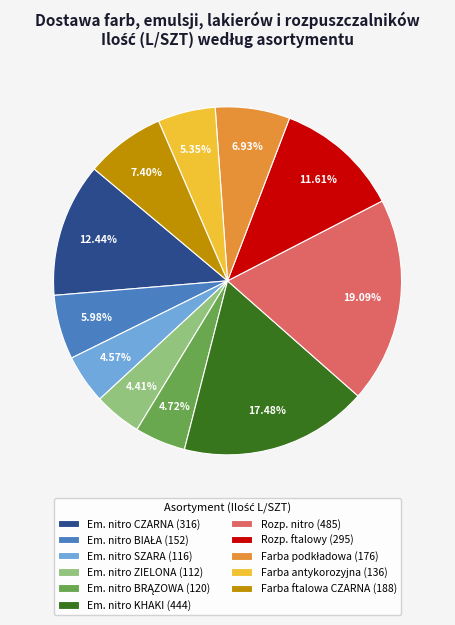

Combined, do Rozp. nitro (485) and Rozp. ftalowy (295) account for over 50%?

No